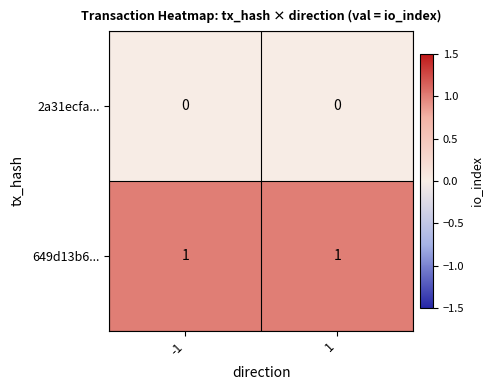

True or false: 2a31ecfa... has a value of 0 at -1.

True